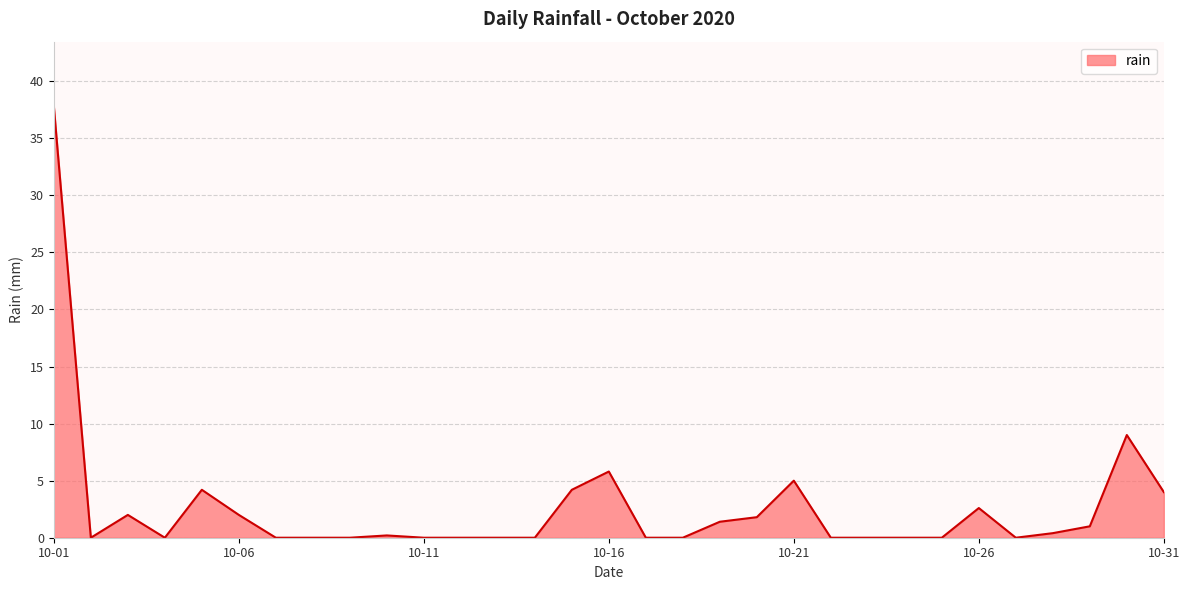

What is the greatest value displayed?

37.8